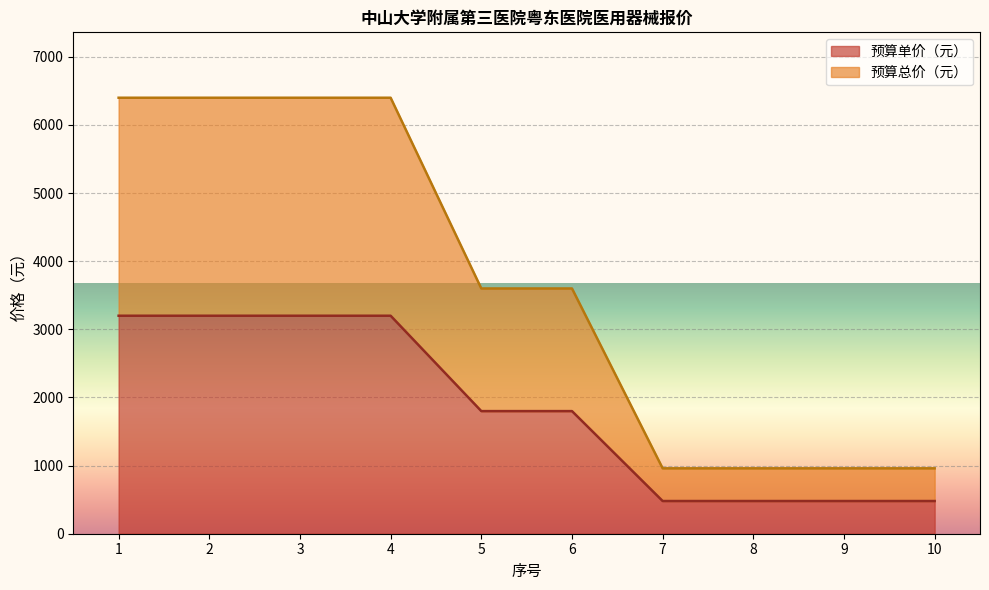

What are all the series names shown in the legend?

预算单价（元）, 预算总价（元）